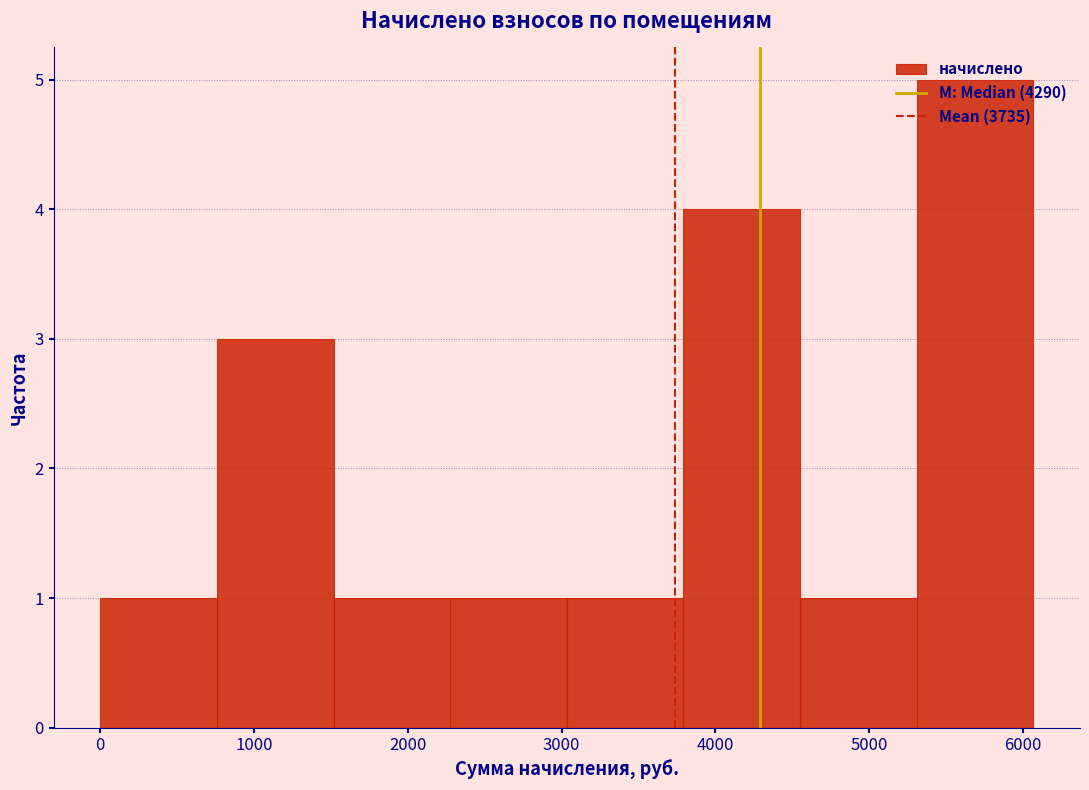

Reading left to right, transcribe this chart: for each bar, give the range it covers on the x-axis and its height. Neither the bar edges nor the heights are printed on the chart, so give them approximately, as read against the axes.

0 to 800: 1
800 to 1500: 3
1500 to 2300: 1
2300 to 3000: 1
3000 to 3800: 1
3800 to 4600: 4
4600 to 5300: 1
5300 to 6100: 5